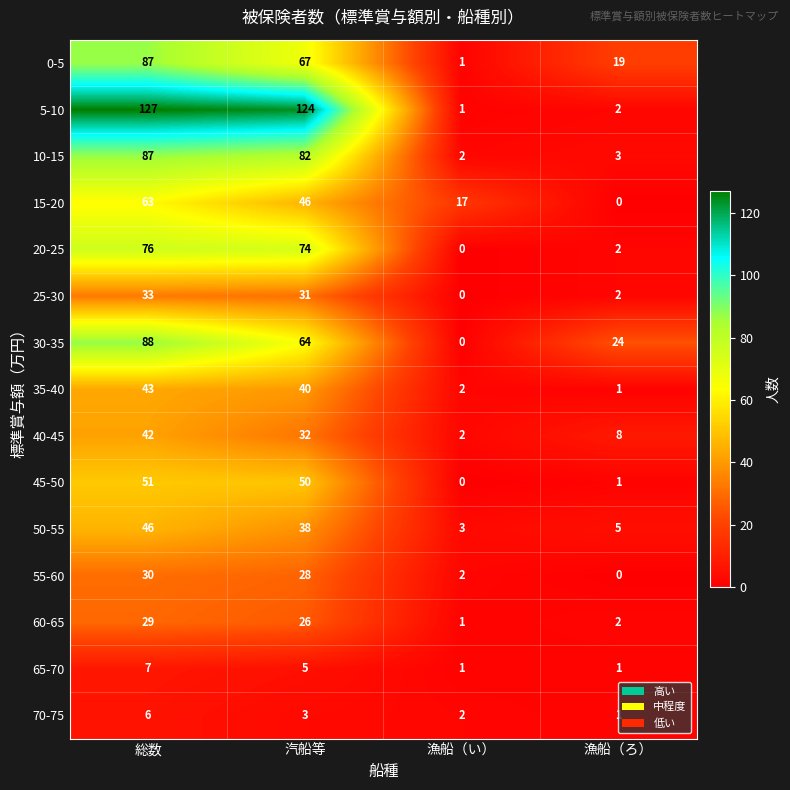

How many distinct data groups are displayed?

15